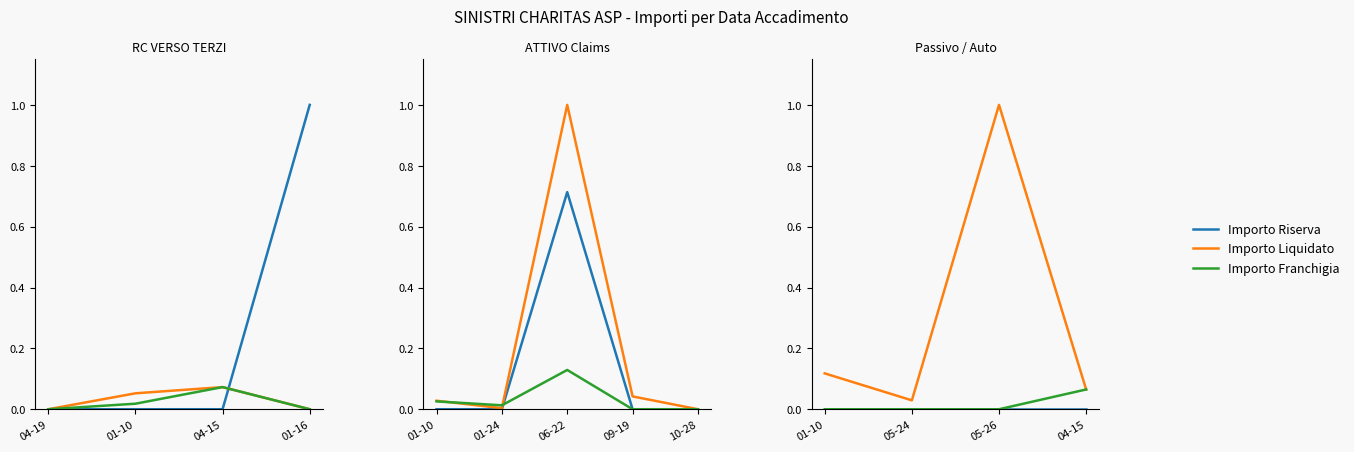

What is the maximum value shown in the chart?

1.0